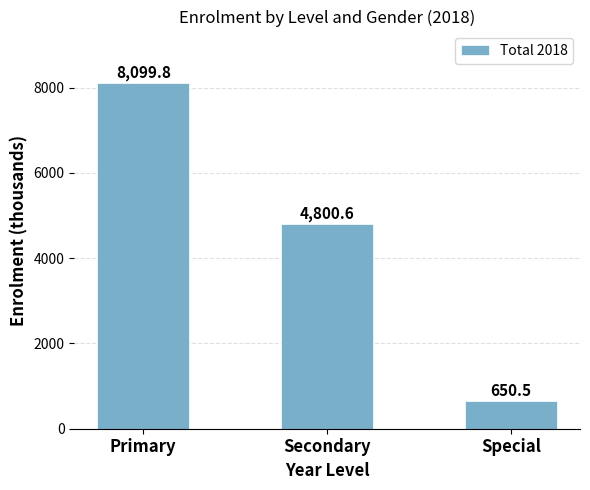

What is the ratio of the value at Special to the value at Secondary?

0.1